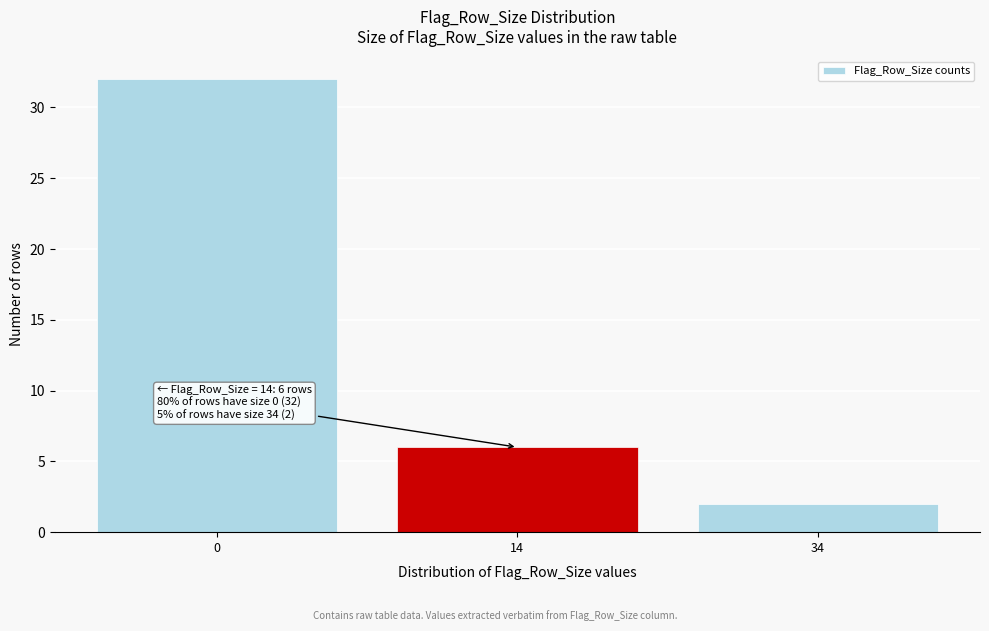

Reading left to right, transcribe all the data shown in this chart.

0=32	14=6	34=2